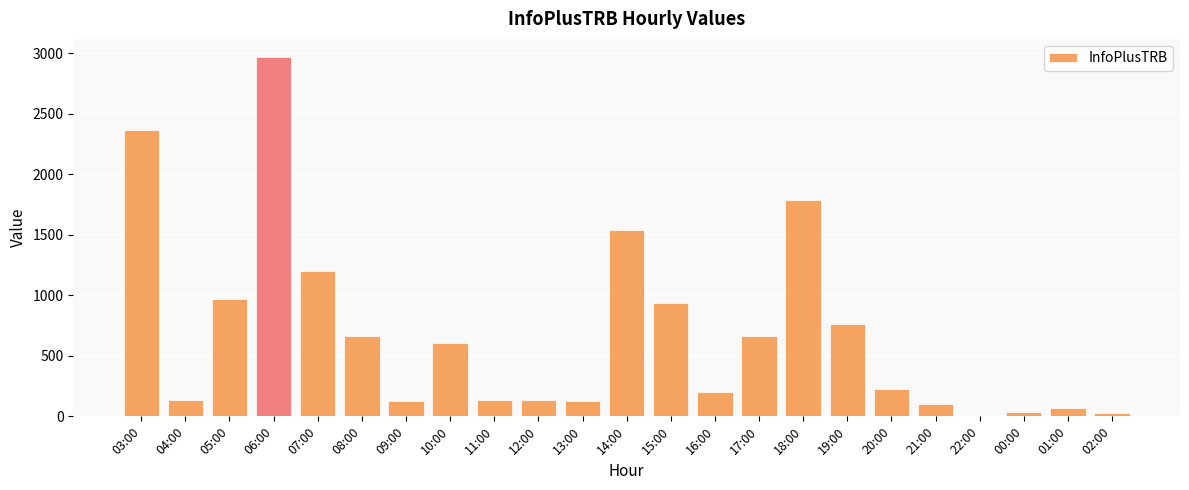

What is the maximum value shown in the chart?

2970